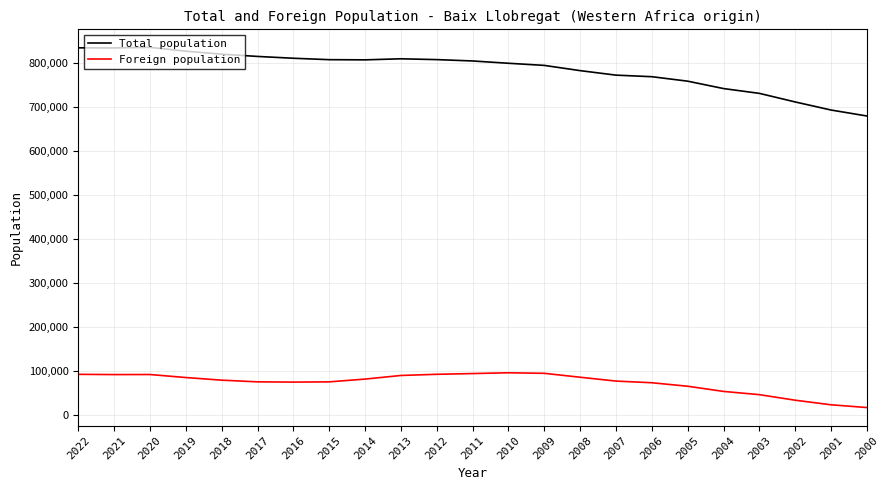

What is the maximum value shown in the chart?

834653